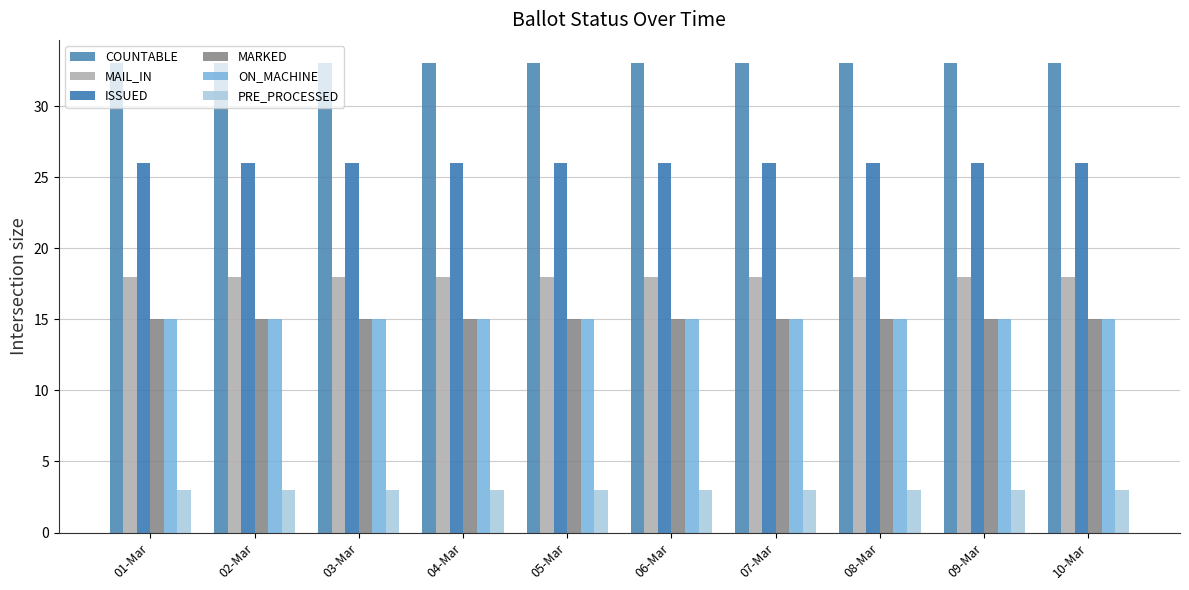

What is the highest value of the PRE_PROCESSED series?

3